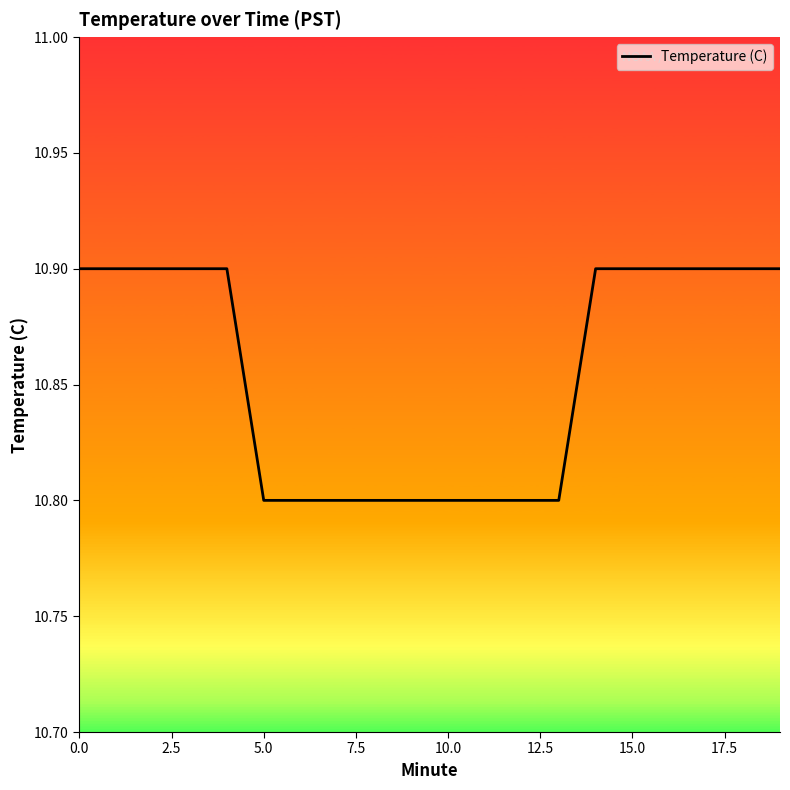

What is the sum of all values?

217.1